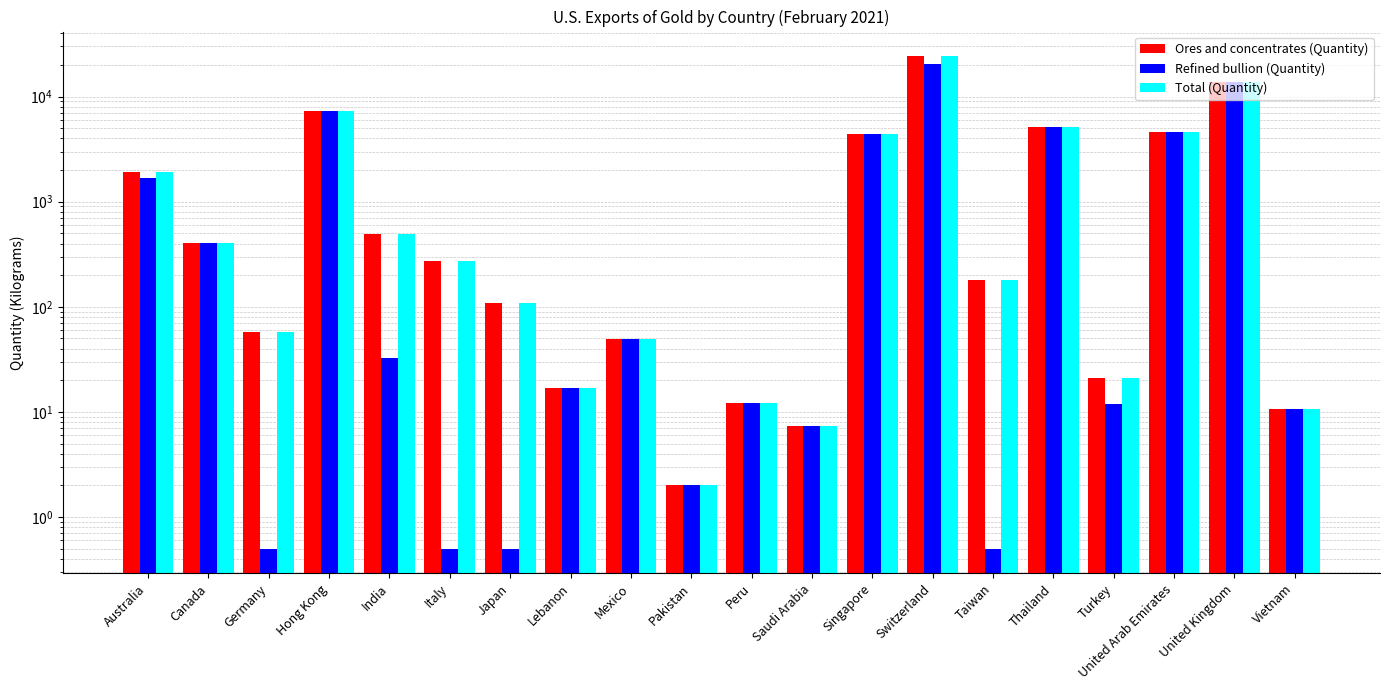

Which series has the largest total across all categories?

Ores and concentrates (Quantity)